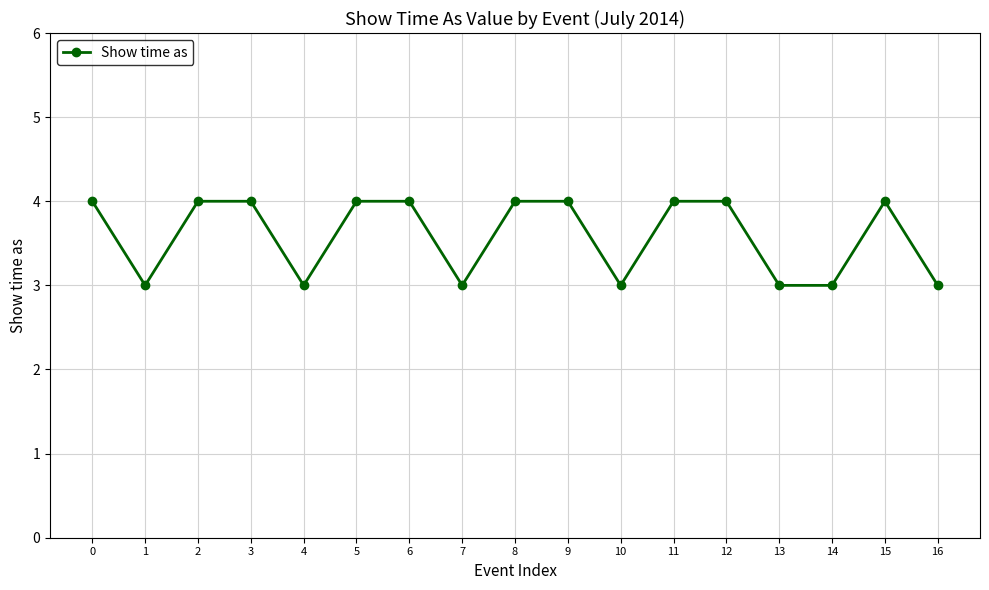

How many data points are less than 4?

7